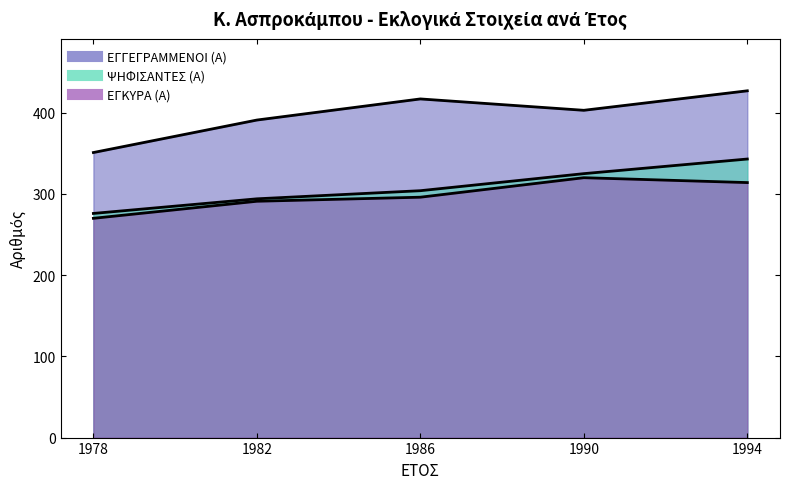

At 1986, list the series in order from smallest to largest.

ΕΓΚΥΡΑ (Α), ΨΗΦΙΣΑΝΤΕΣ (Α), ΕΓΓΕΓΡΑΜΜΕΝΟΙ (Α)